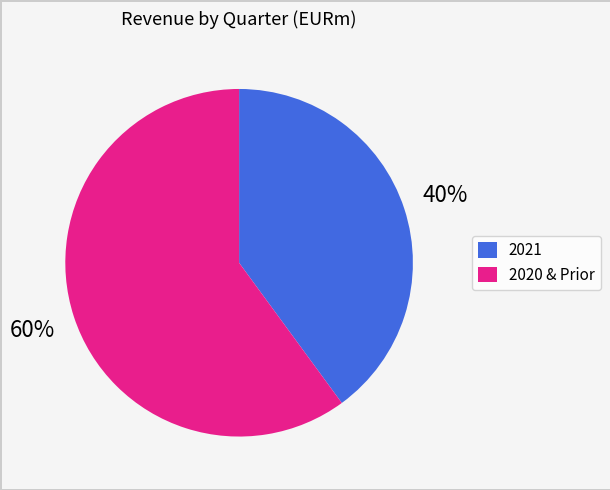

To the nearest percent, what is the average slice percentage?

50%